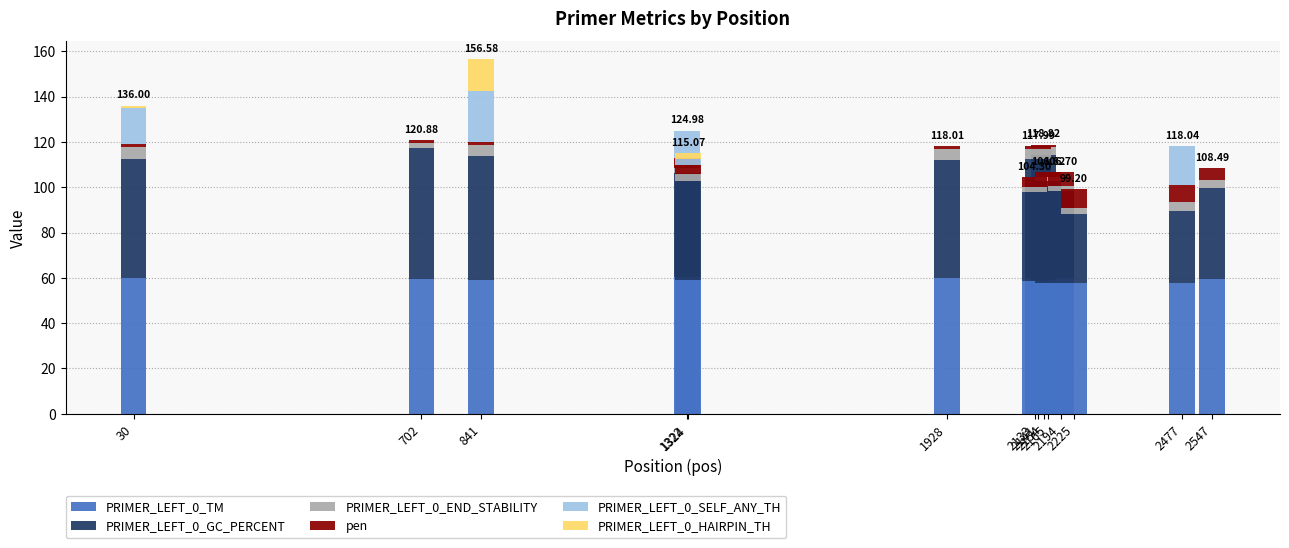

How many data points does each series have?

14